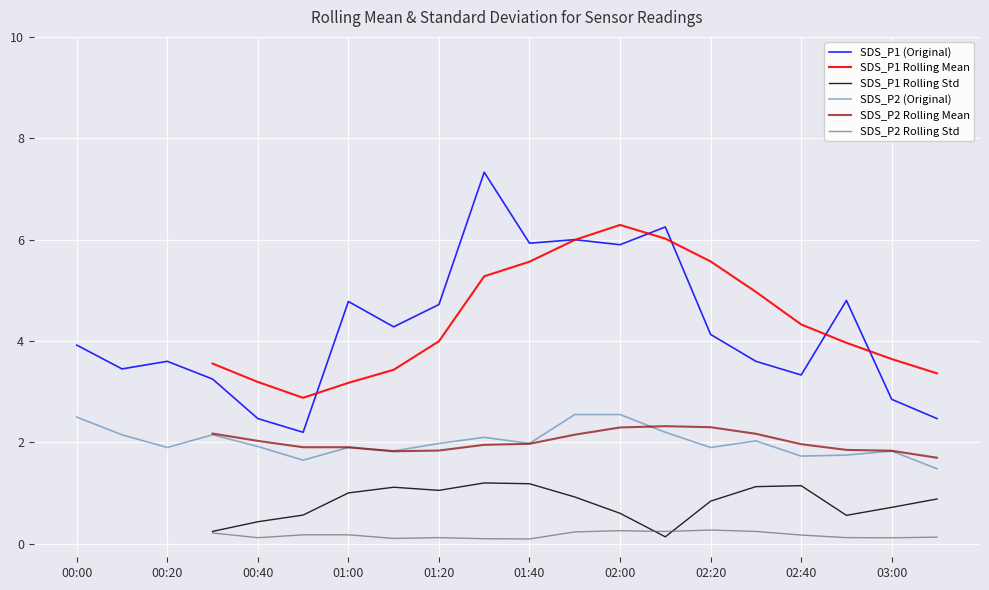

True or false: SDS_P1 (Original) and SDS_P2 Rolling Mean intersect in this chart.

False